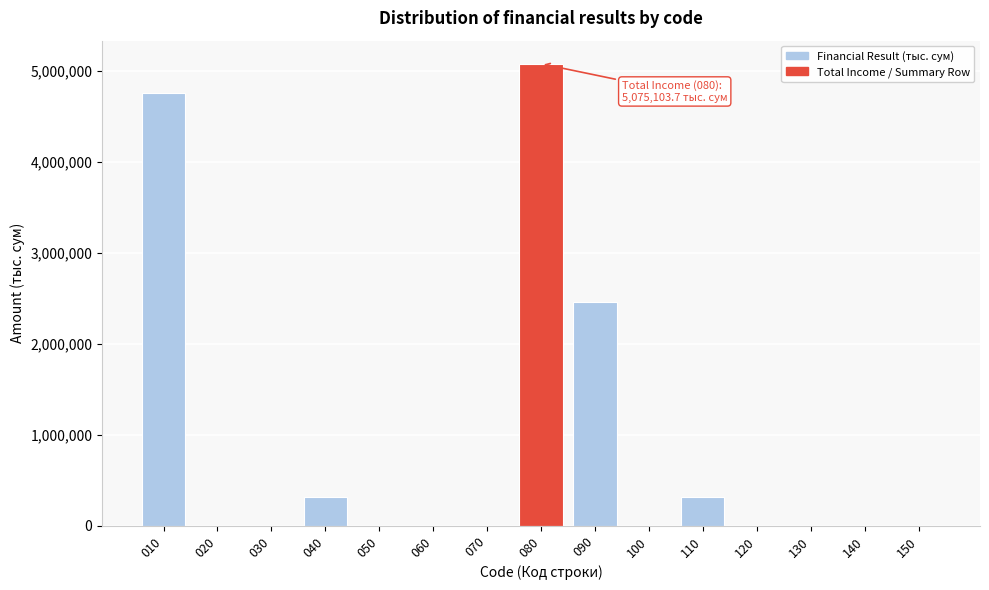

Reading left to right, list all the values displayed in this chart.

010=4756182.1	020=0.0	030=0.0	040=318921.6	050=0.0	060=0.0	070=0.0	080=5075103.7	090=2456086.2	100=0.0	110=318921.6	120=0.0	130=0.0	140=0.0	150=0.0